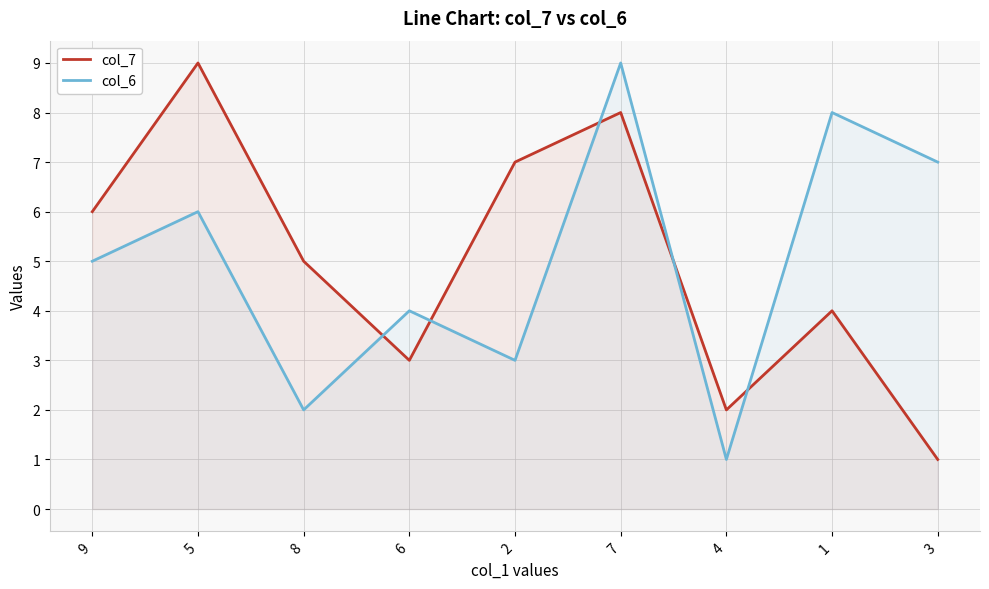

Reading left to right, extract all data points from this chart.

col_7: 6	9	5	3	7	8	2	4	1
col_6: 5	6	2	4	3	9	1	8	7